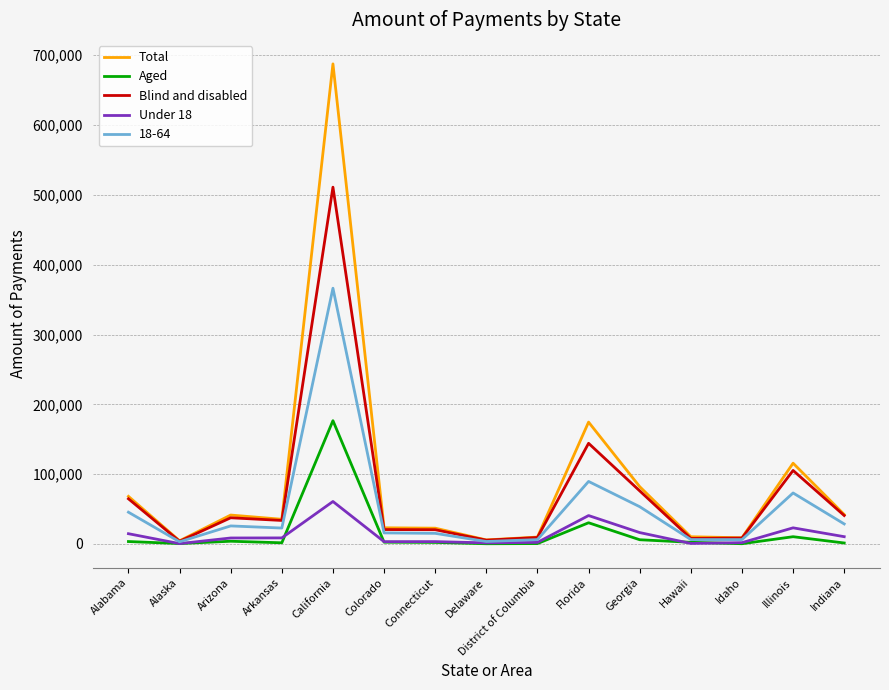

What is the maximum value for Aged?

176581